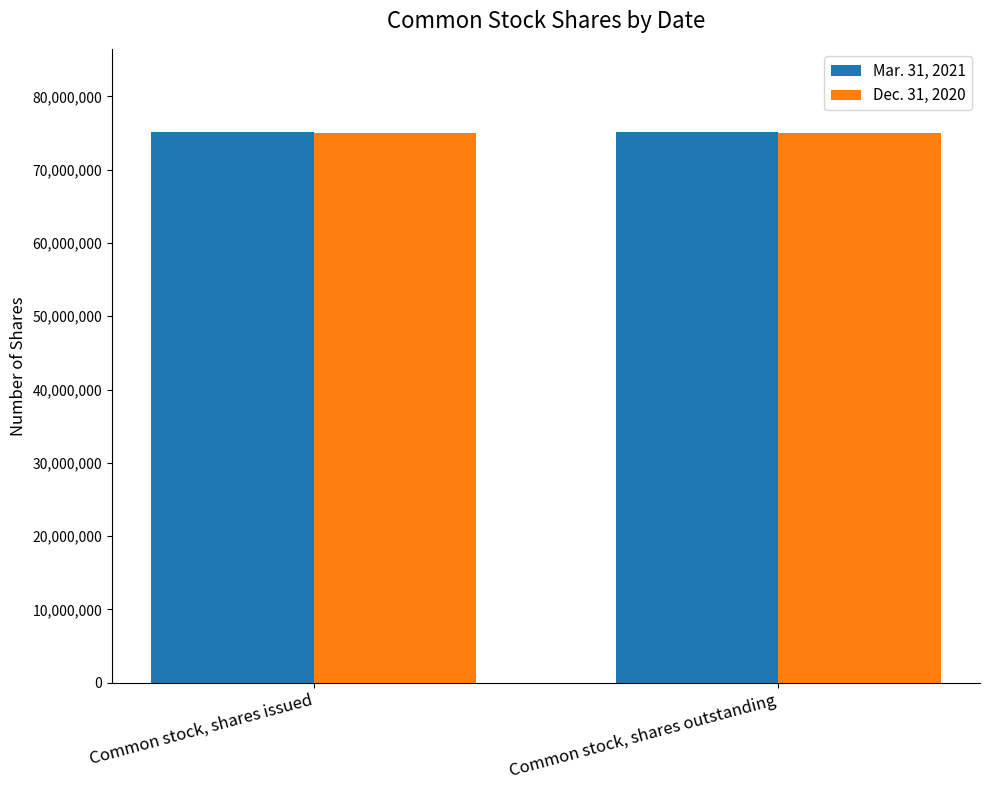

How many groups of bars are there?

2